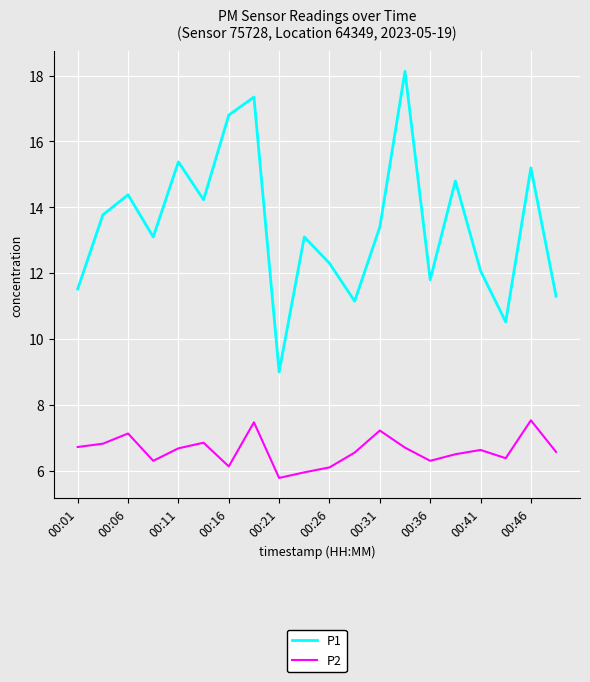

Count the number of categories in the chart.

20